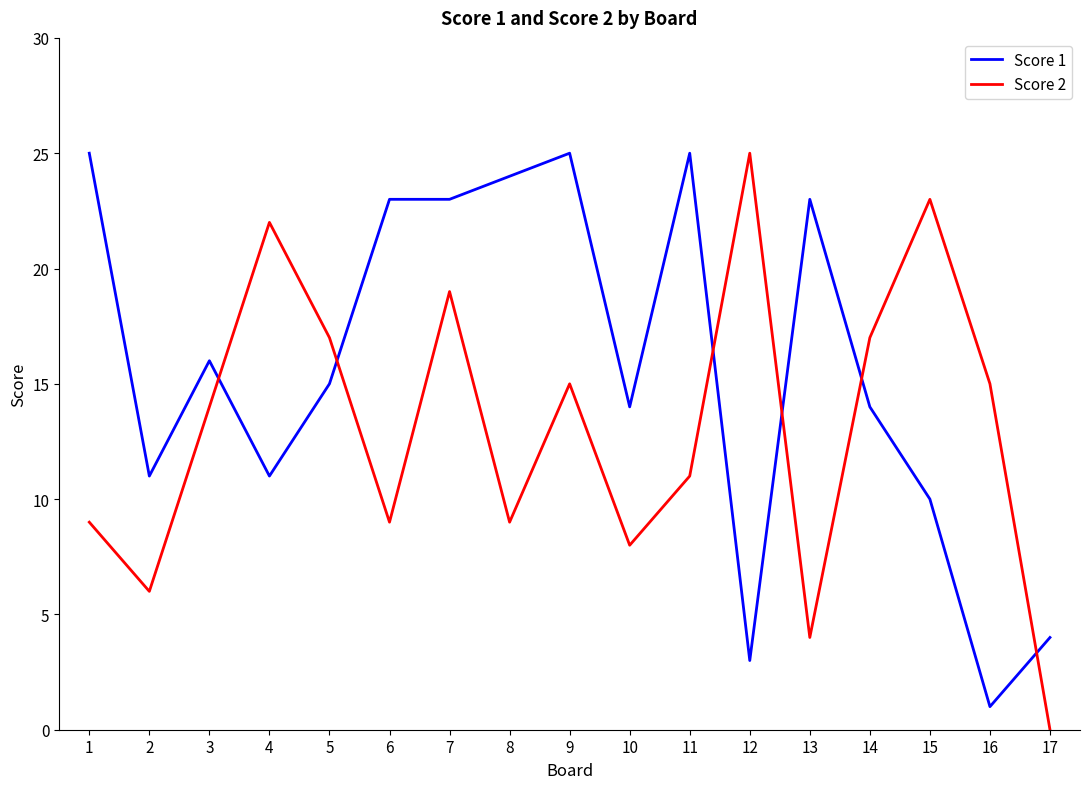

Rank the series by their average value, from highest to lowest.

Score 1, Score 2